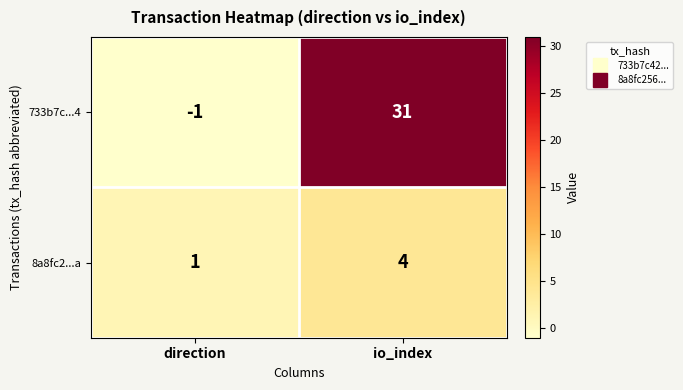

Where is 8a8fc2...a nearest to the value 2?

direction